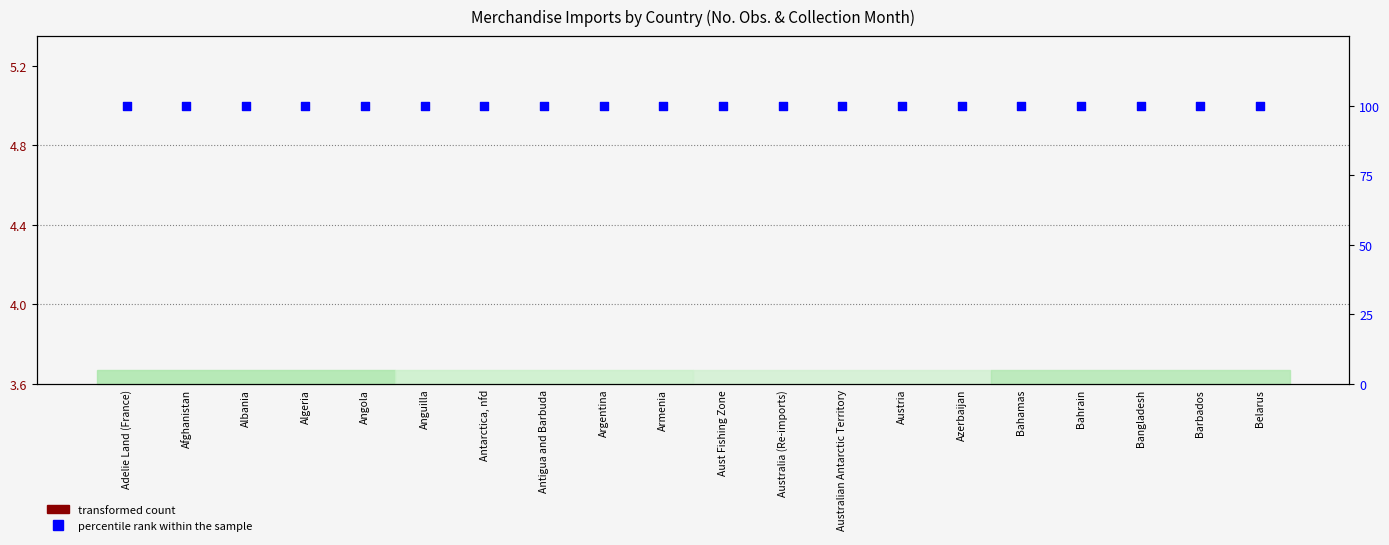

At which category is the sum across all series the highest?

Adelie Land (France)